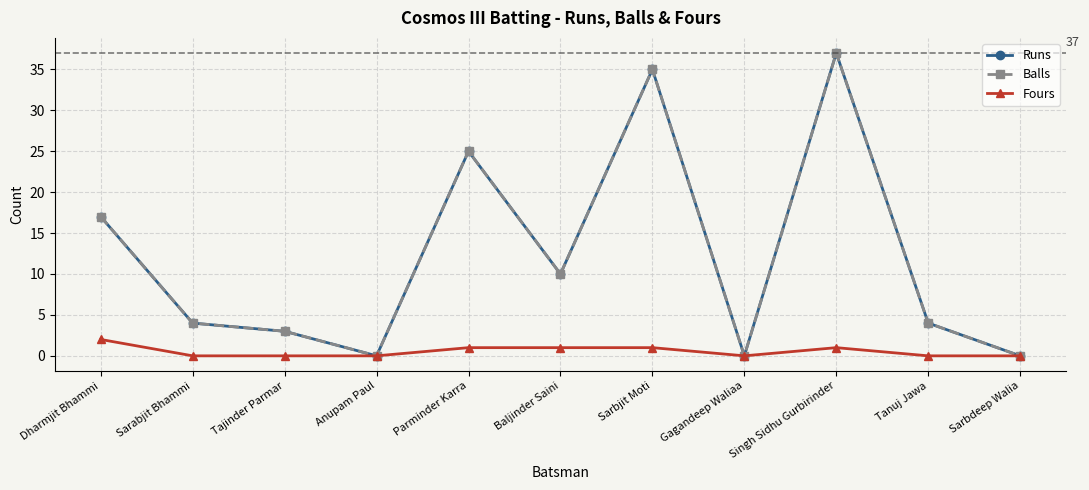

What is the difference between the Runs values at Sarabjit Bhammi and Gagandeep Waliaa?

4